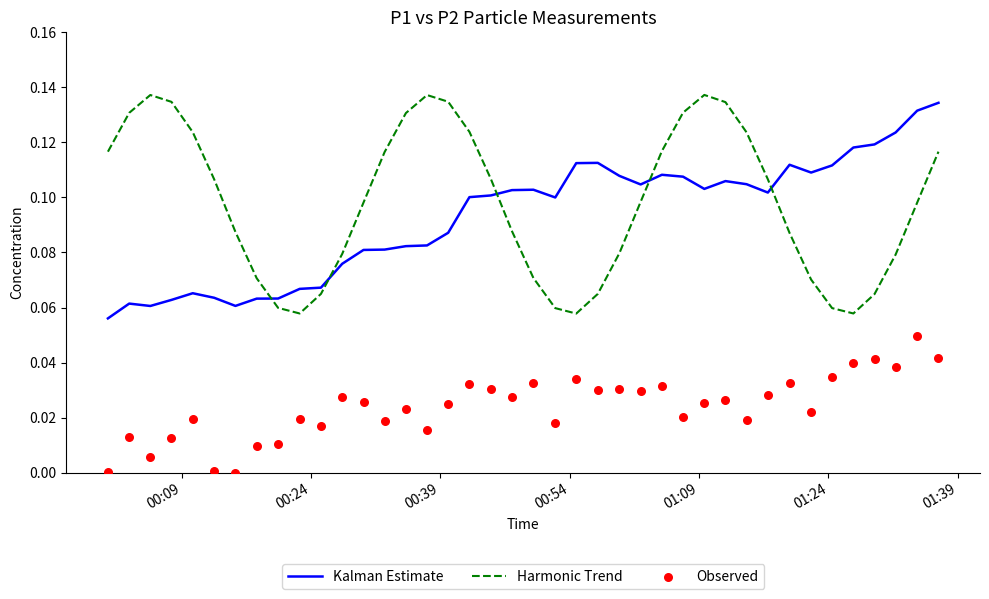

Which series ends up on top after the final intersection of Harmonic Trend and Kalman Estimate?

Kalman Estimate